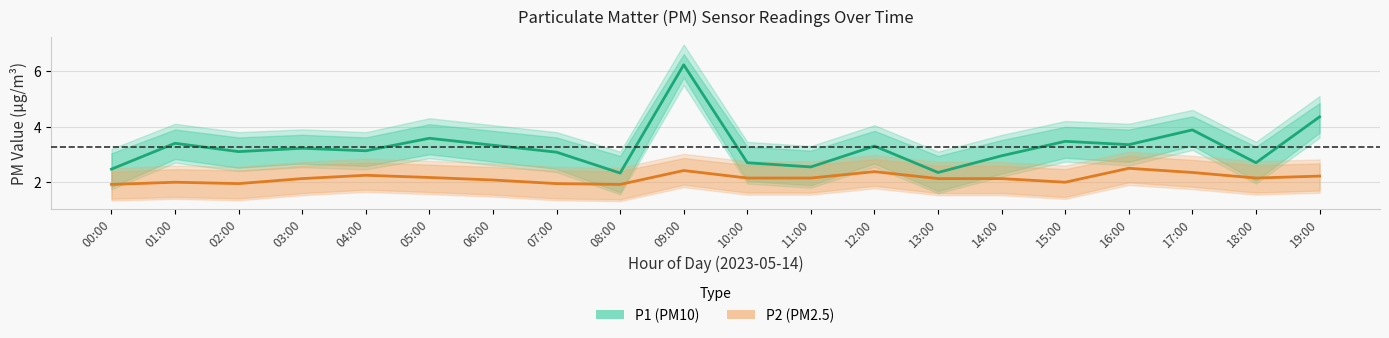

Which category has the highest value across all series?

09:00